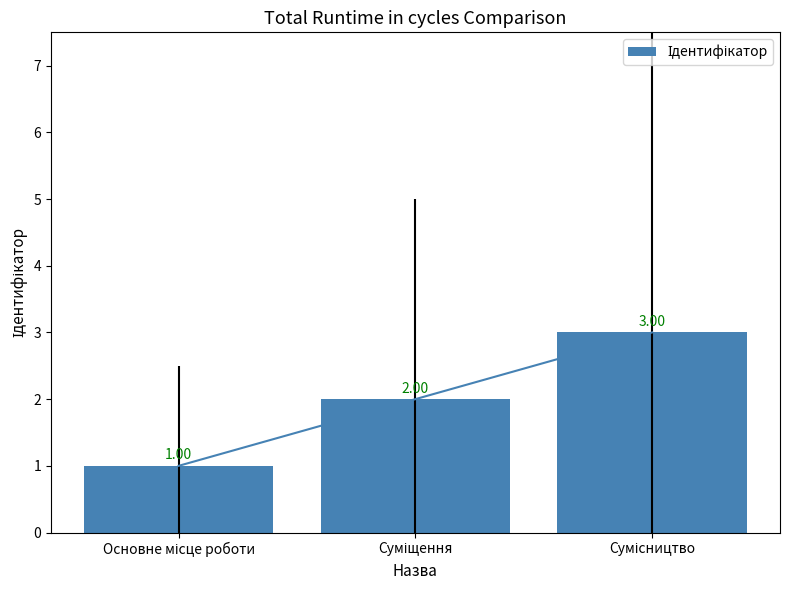

What value does the data have at Основне місце роботи?

1